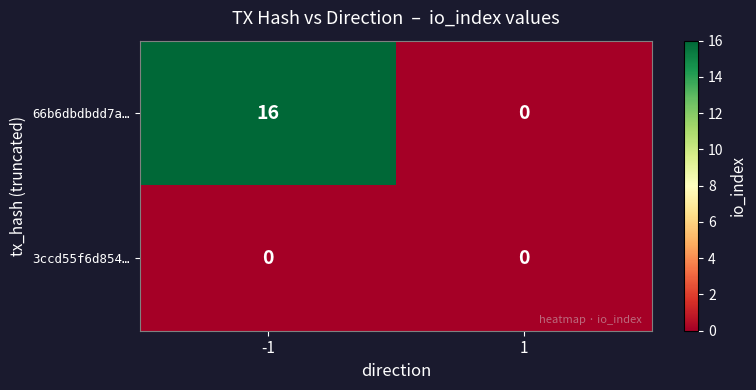

At which category is the sum across all series the highest?

-1